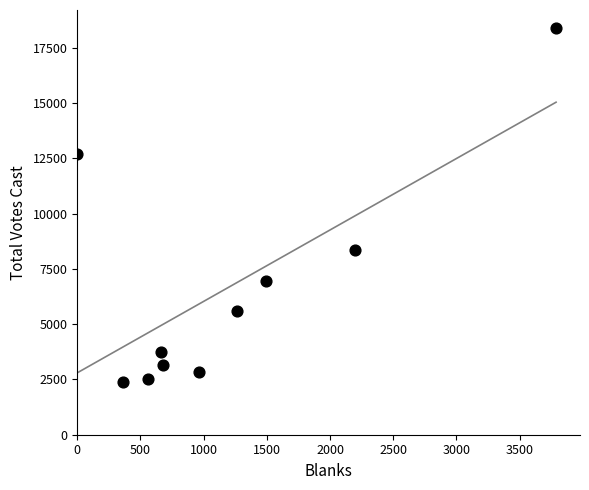

What Y value in the scatter plot is closest to 10397?

8355